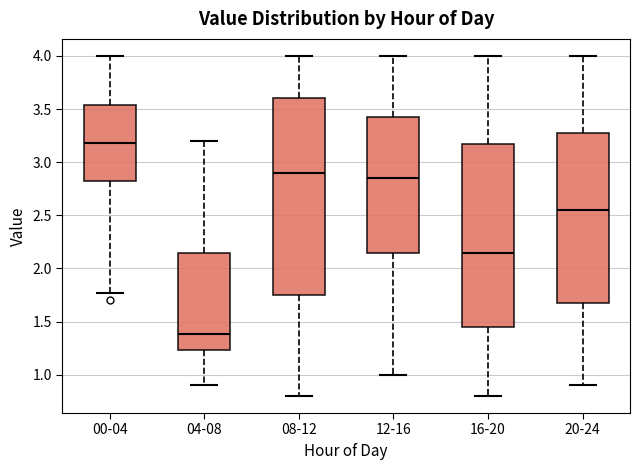

Where does the median line of the box for 16-20 sit on the y-axis? The values are not printed on the chart, so give them approximately, as read against the axis.

2.15